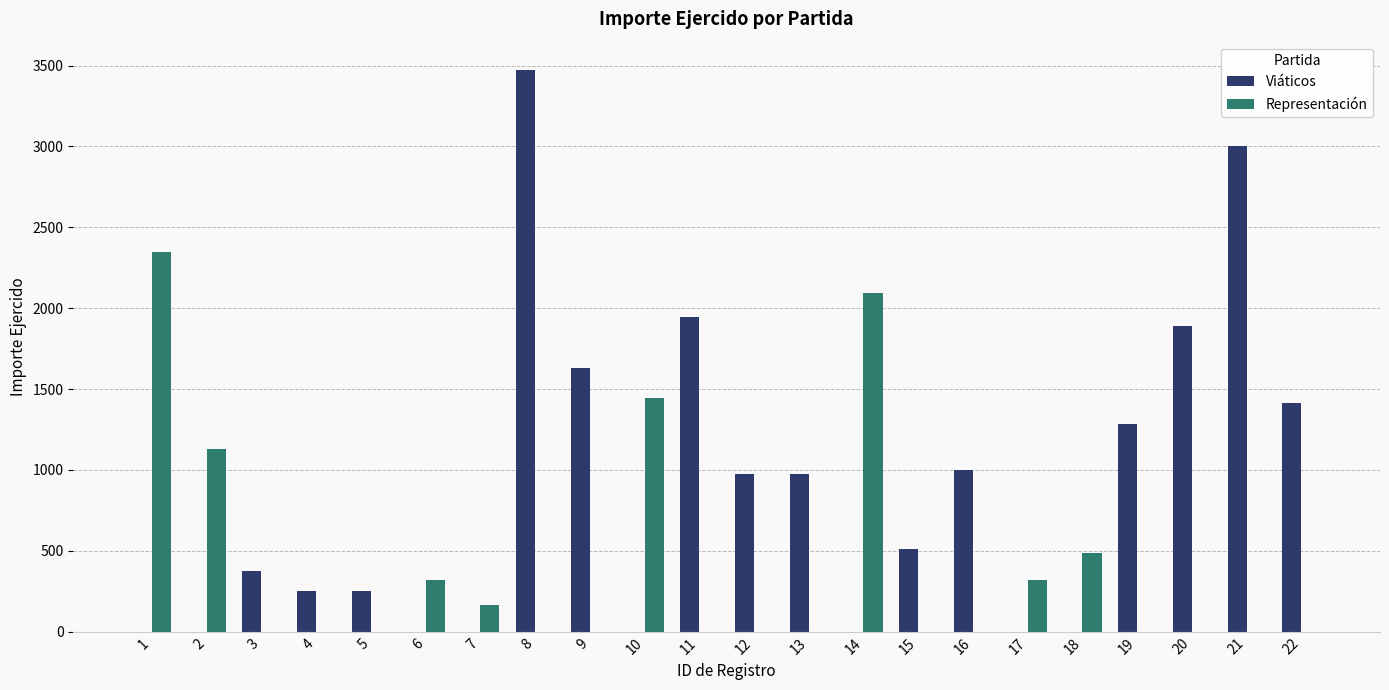

Between 20 and 21, which series saw the biggest shift?

Viáticos